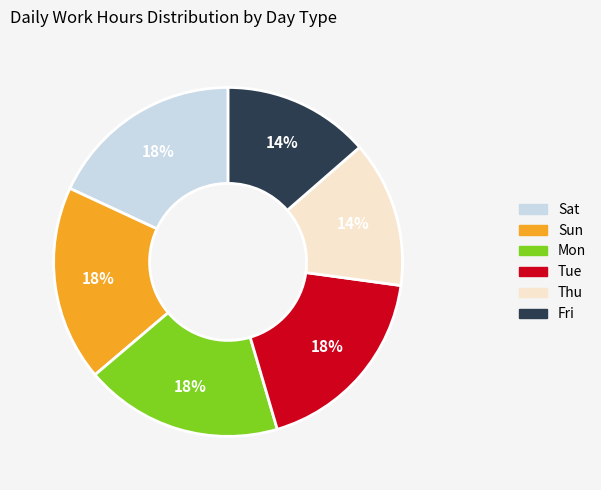

The Fri slice represents 24% of the pie. True or false?

False